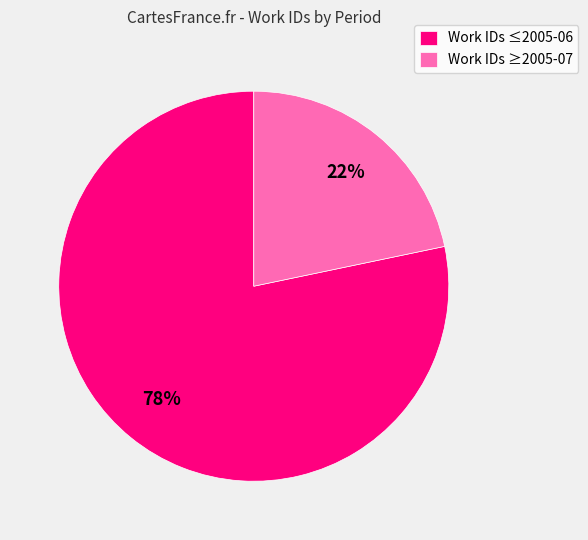

To the nearest percent, what percentage of the pie is Work IDs ≤2005-06?

78%